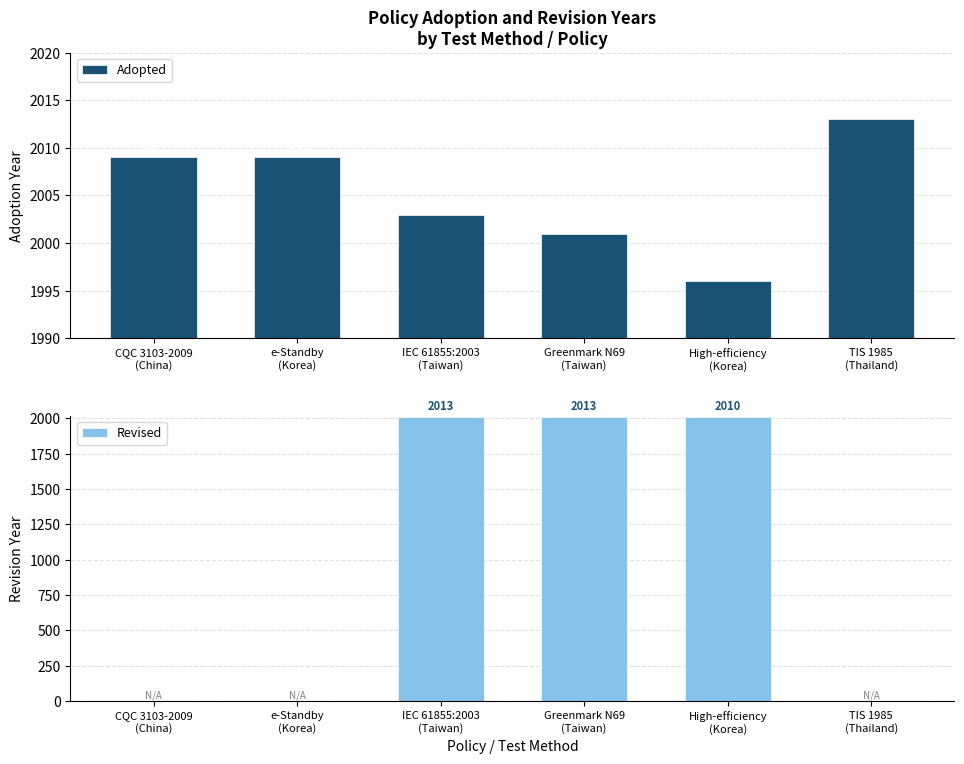

Reading left to right, what are all the values shown in this chart?

Adopted: 2009	2009	2003	2001	1996	2013
Revised: 0	0	2013	2013	2010	0